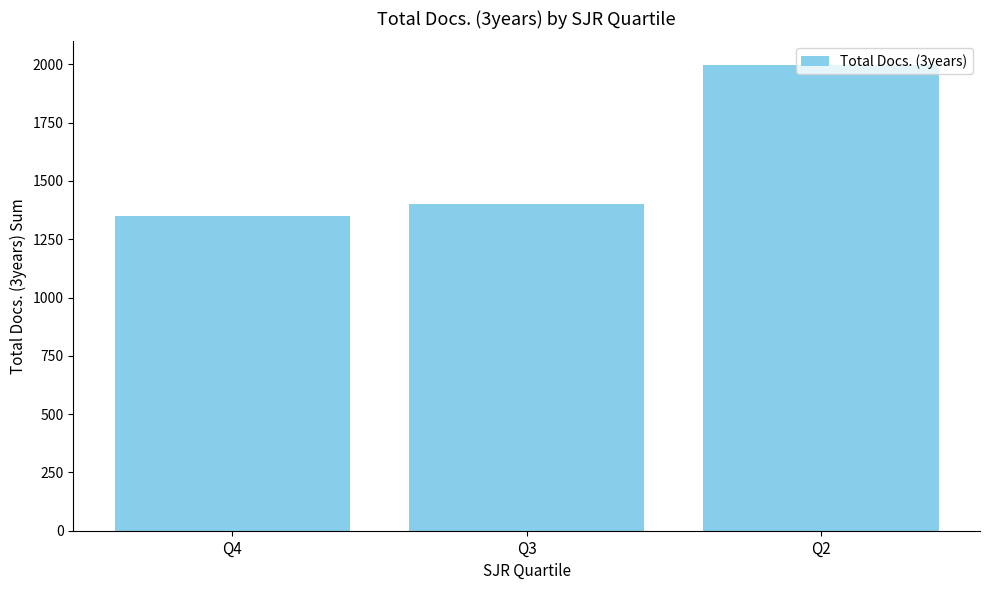

What is the change in value from Q4 to Q3?

+52